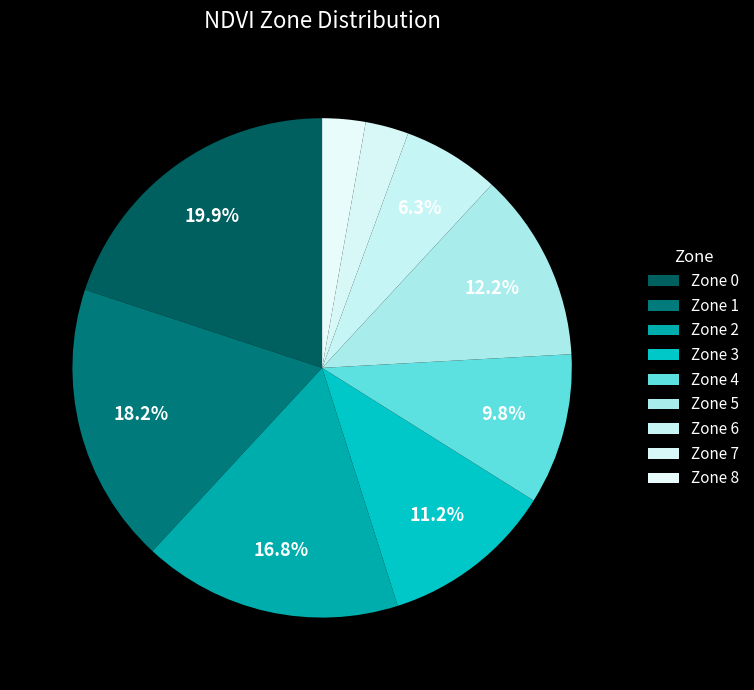

True or false: Zone 6 accounts for 6% of the total.

True